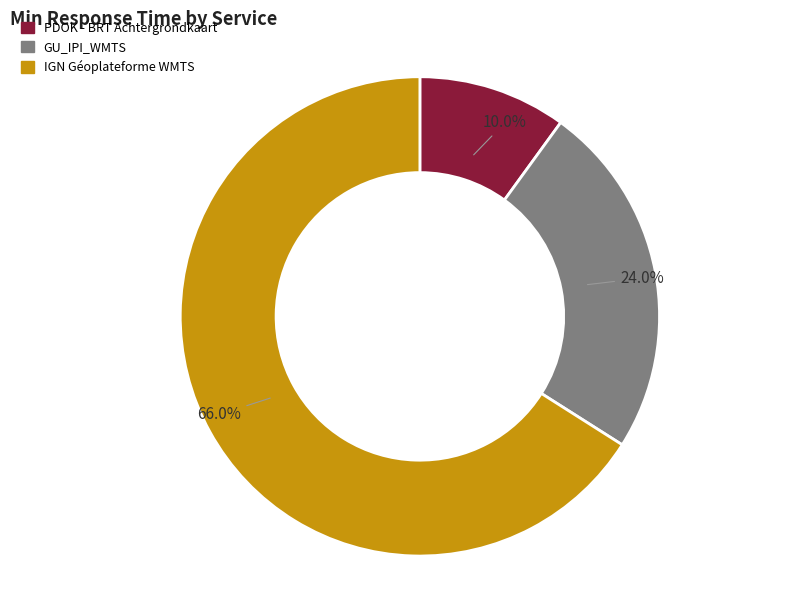

Rank the categories by value from lowest to highest.

PDOK - BRT Achtergrondkaart, GU_IPI_WMTS, IGN Géoplateforme WMTS